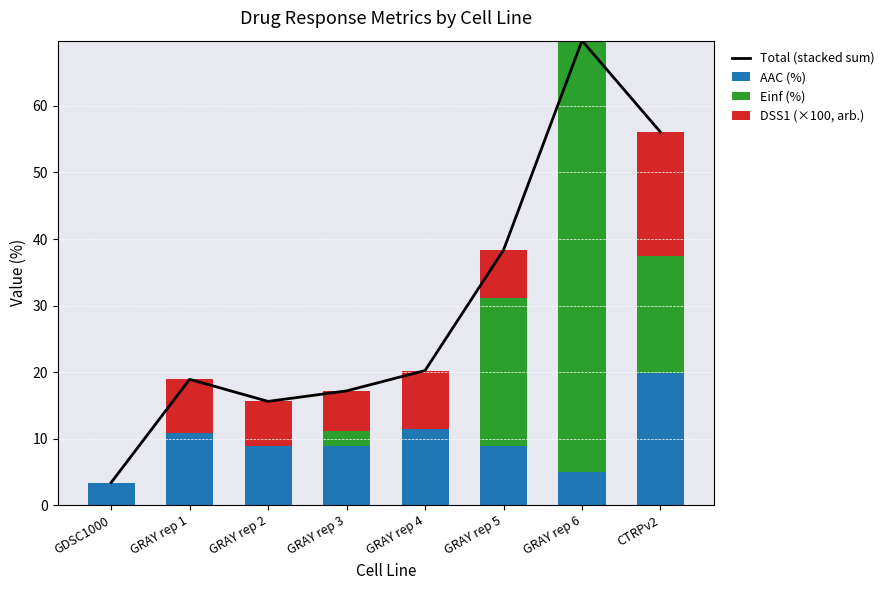

True or false: AAC (%) has a value of 3.9 at GRAY rep 4.

False